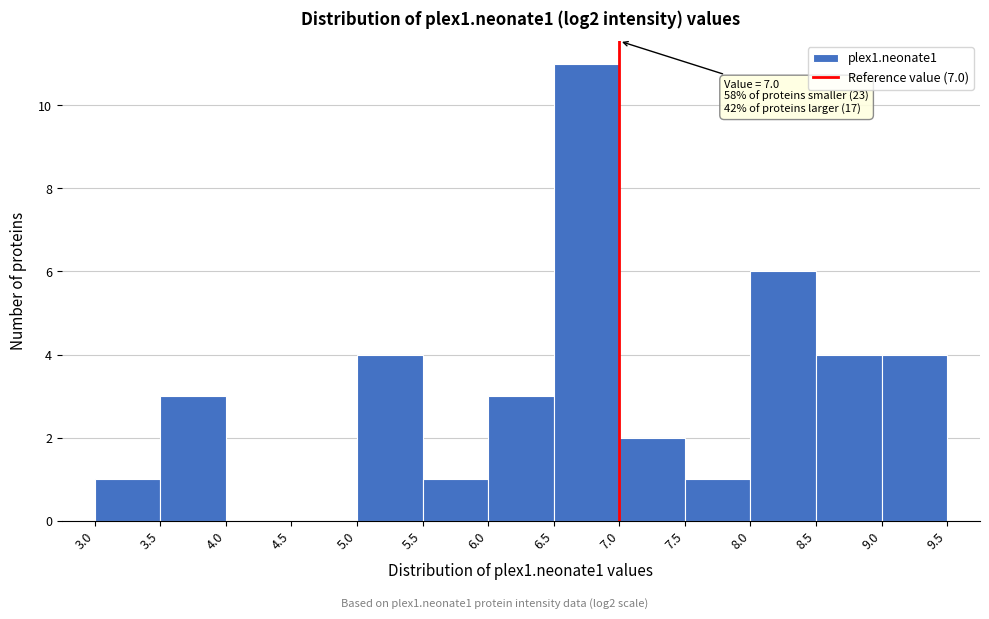

Over which range of the x-axis is the bar tallest?

6.5 to 7.0